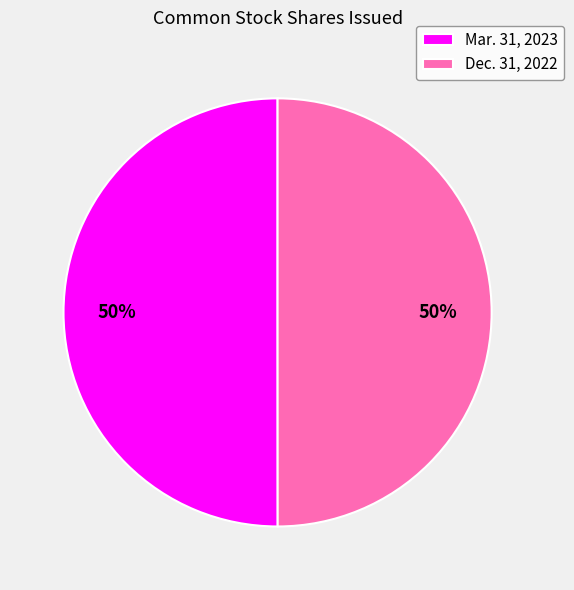

Is the sum of Dec. 31, 2022 and Mar. 31, 2023 greater than half?

Yes